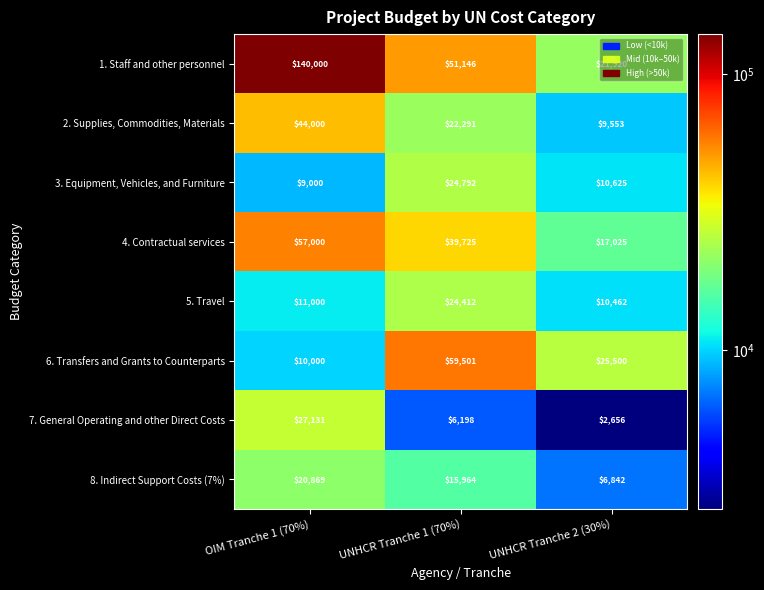

Read the 8. Indirect Support Costs (7%) value at UNHCR Tranche 1 (70%), to the nearest 50.

15950